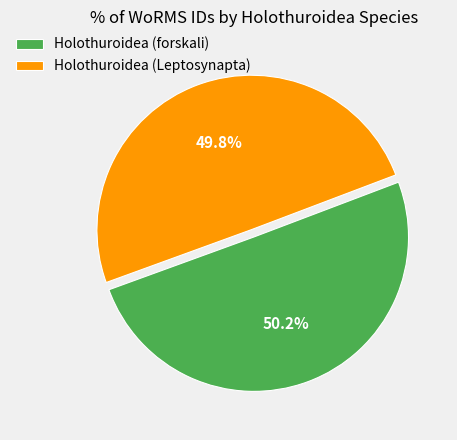

Approximately how many times larger is the value at Holothuroidea (forskali) compared to Holothuroidea (Leptosynapta)?

1.0